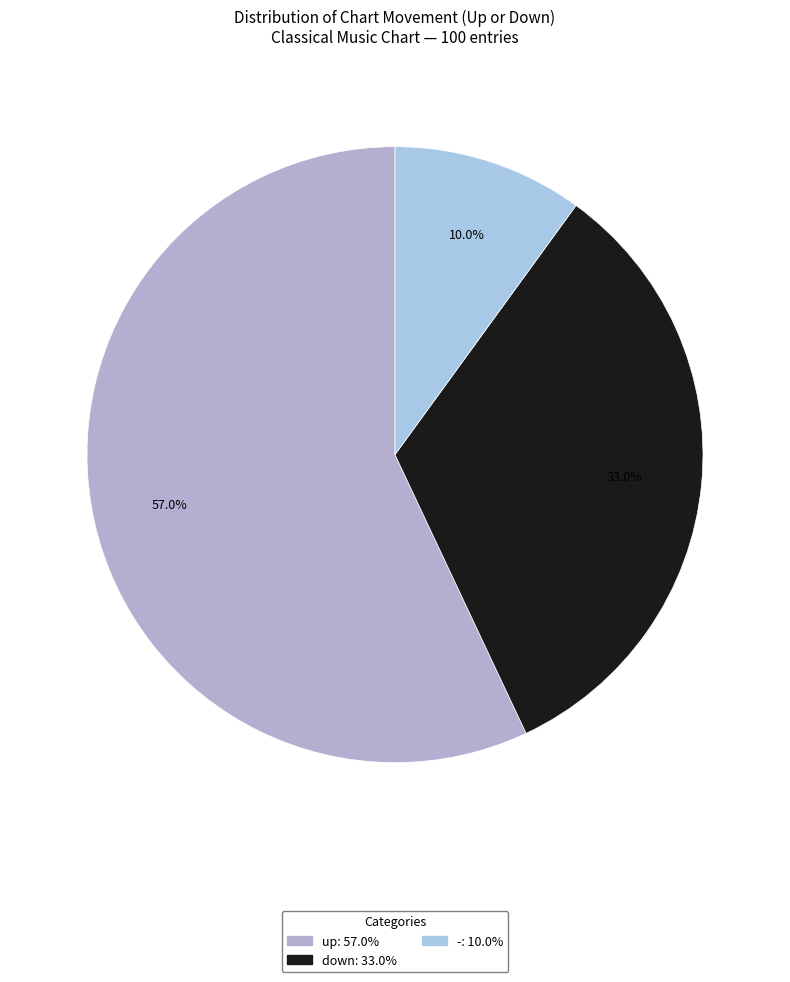

What is the change in value from up to -?

-47